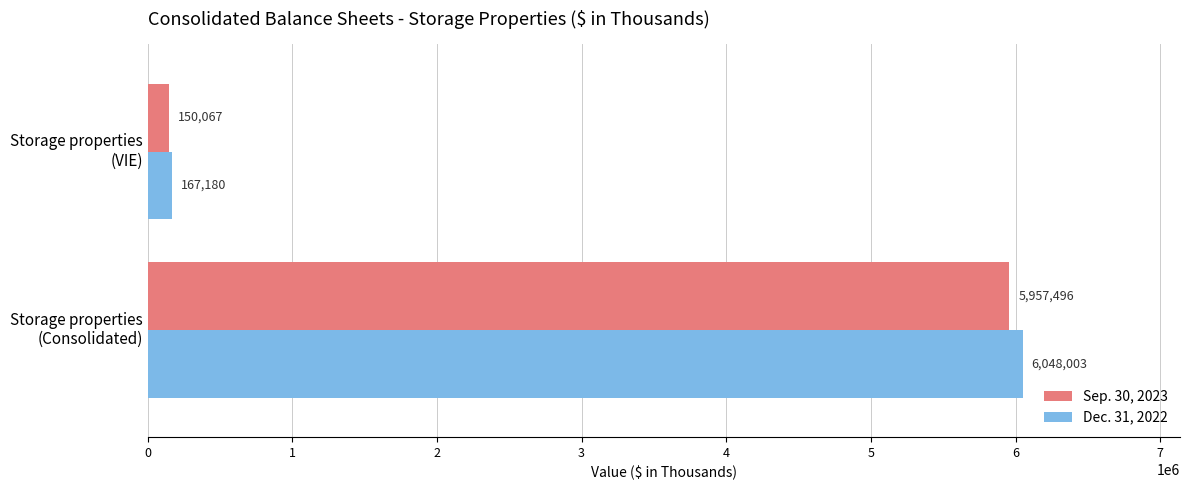

Which series has the largest total across all categories?

Dec. 31, 2022